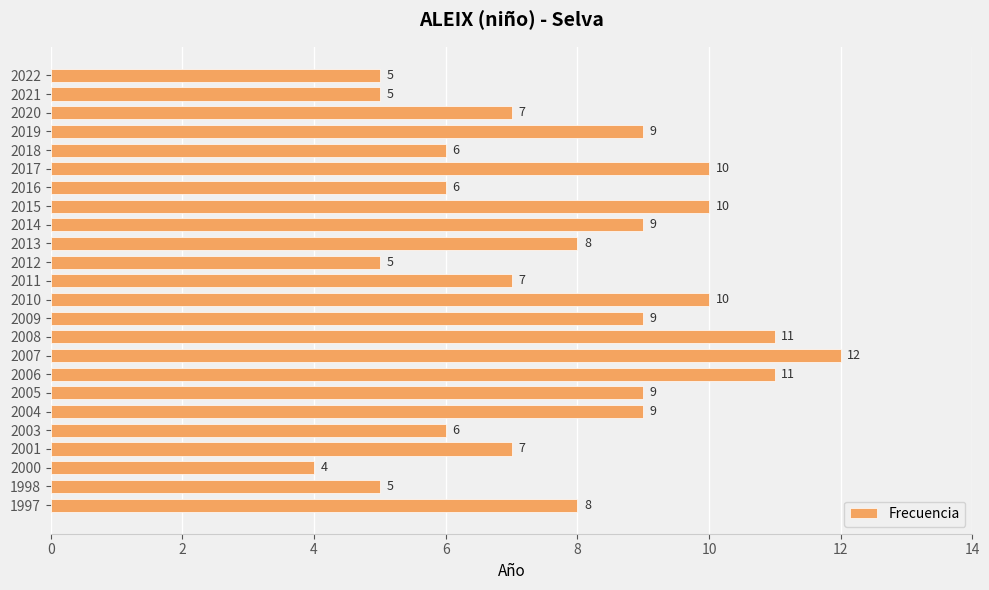

At which category does the chart reach its minimum across all series?

2000